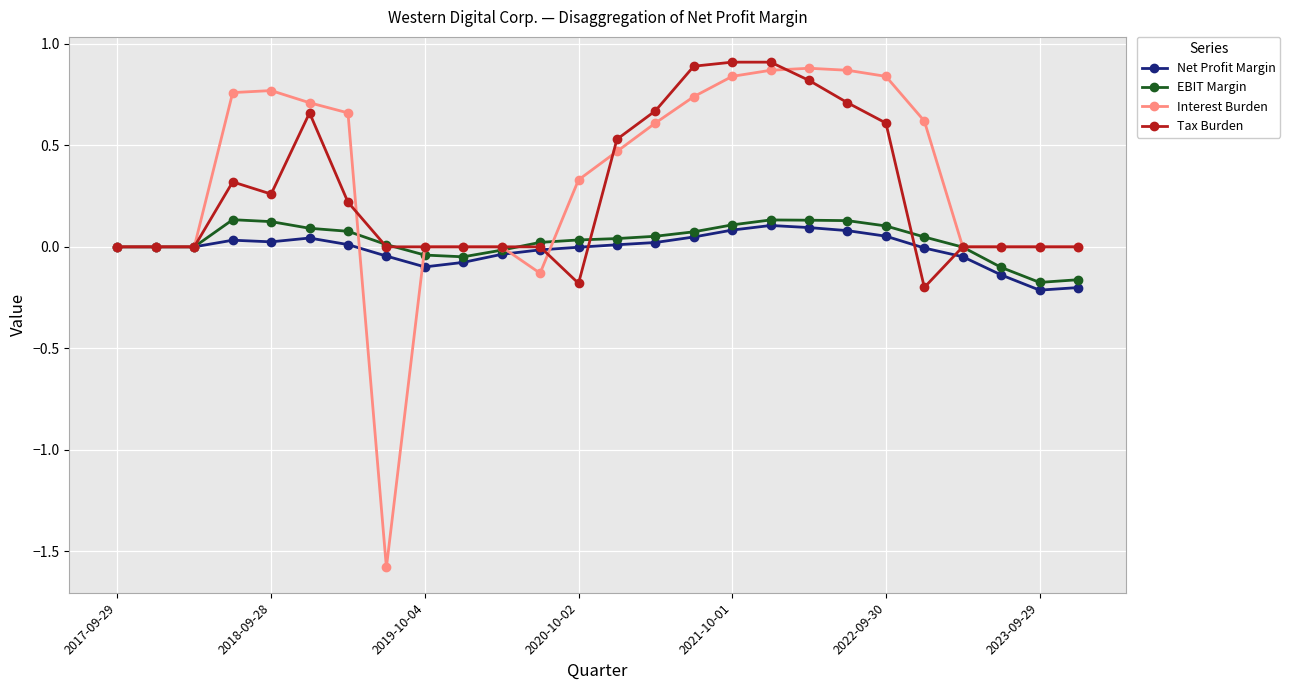

What is the smallest value displayed?

-1.6